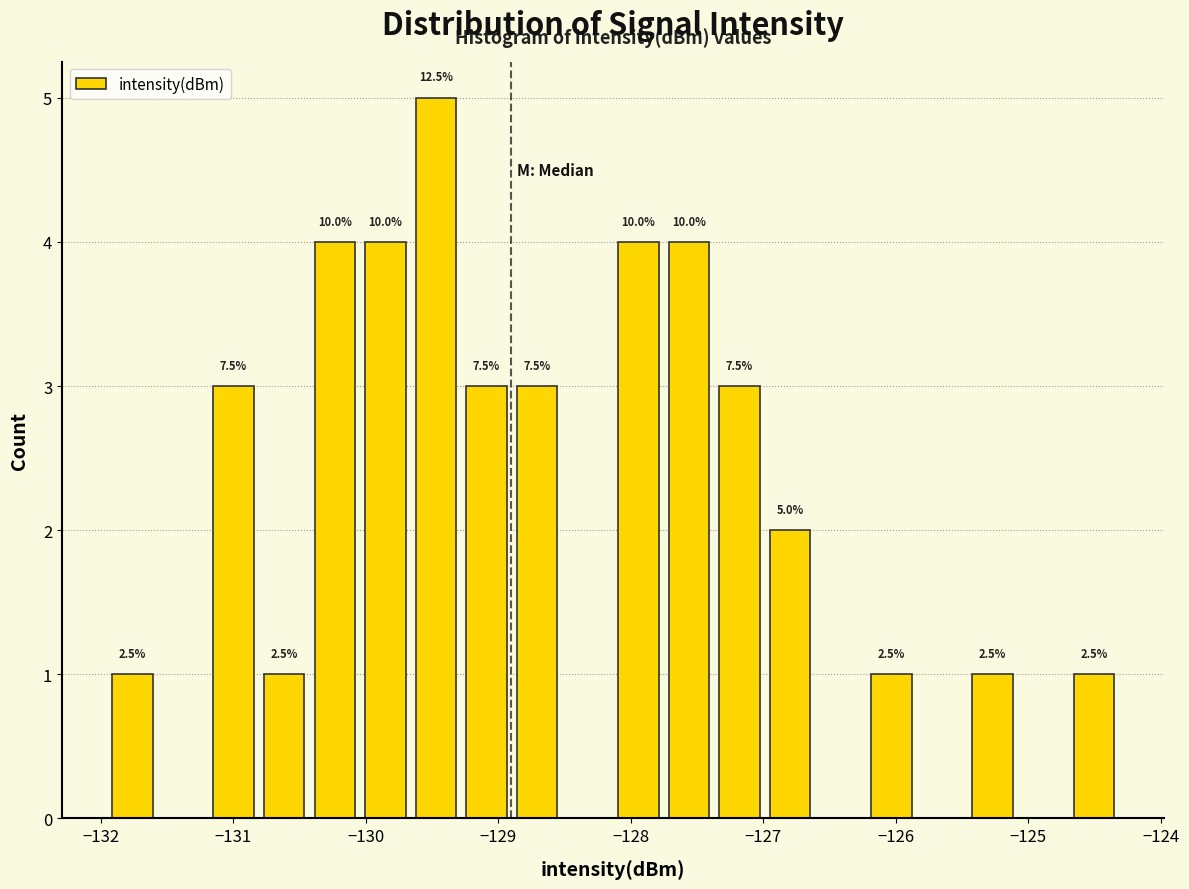

Read against the x-axis, roughly where is the centre of the tallest bar?

-129.5